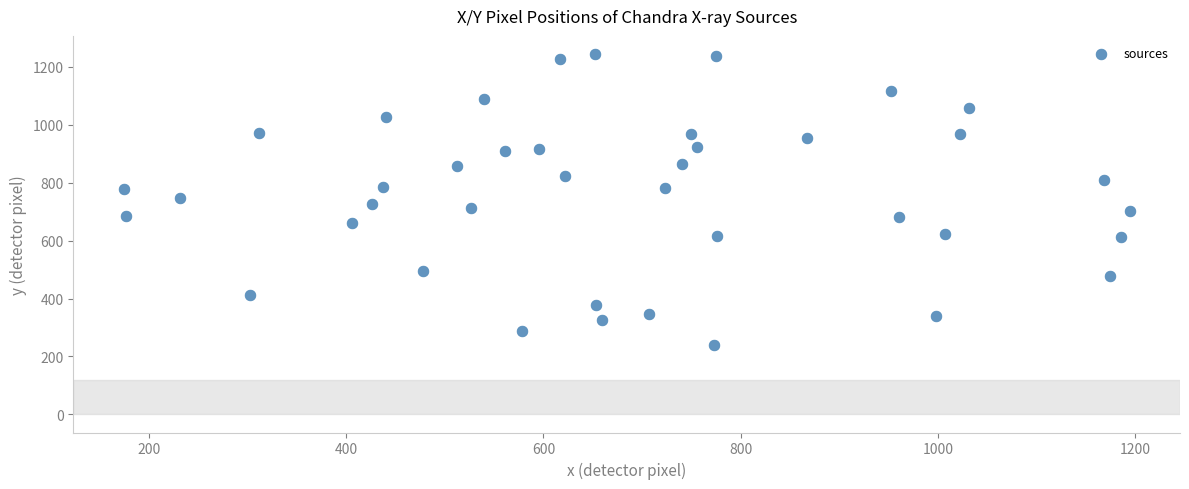

What is the range of Y values (max minus min)?

1004.1